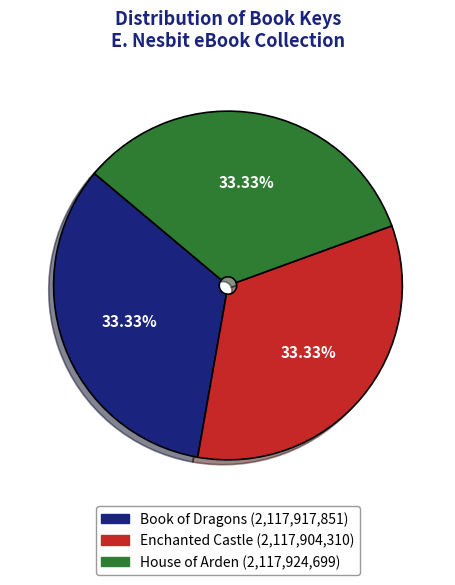

Is it true that Book of Dragons is 26% of the pie?

False